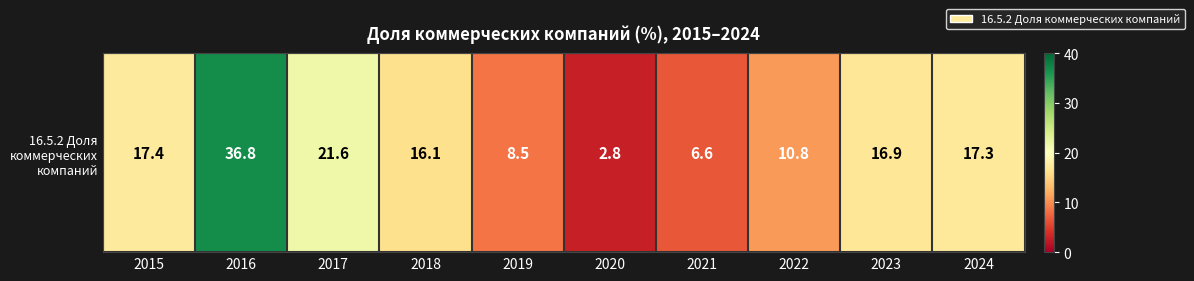

Rank the categories by value from lowest to highest.

2020, 2021, 2019, 2022, 2018, 2023, 2024, 2015, 2017, 2016